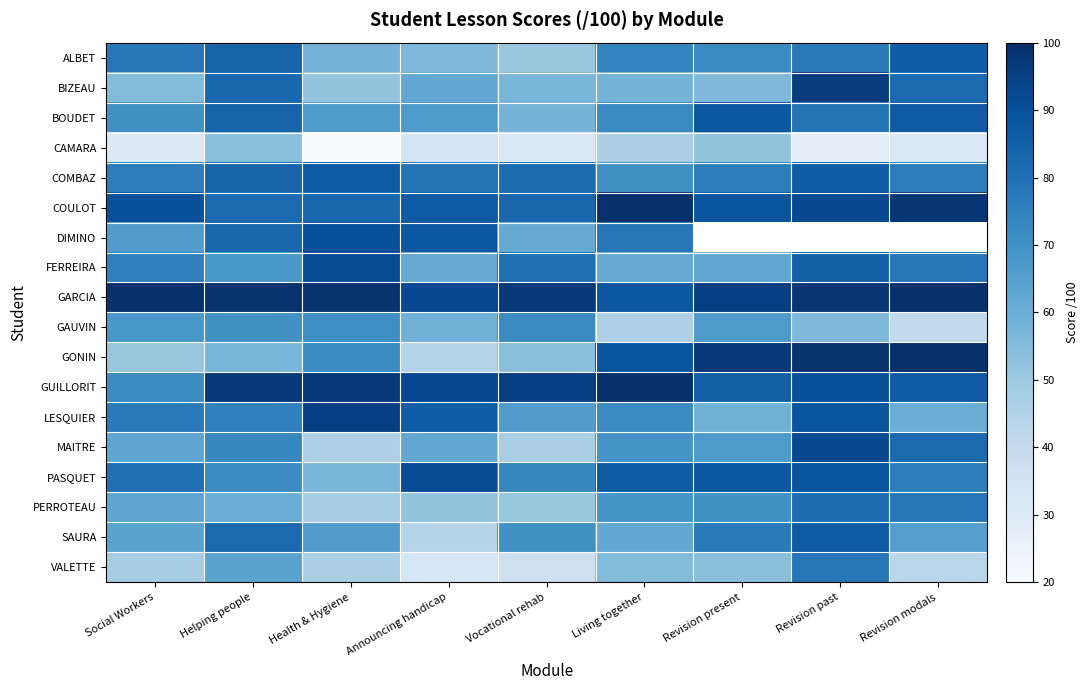

Which category has the lowest value in the BIZEAU series?

Health & Hygiene